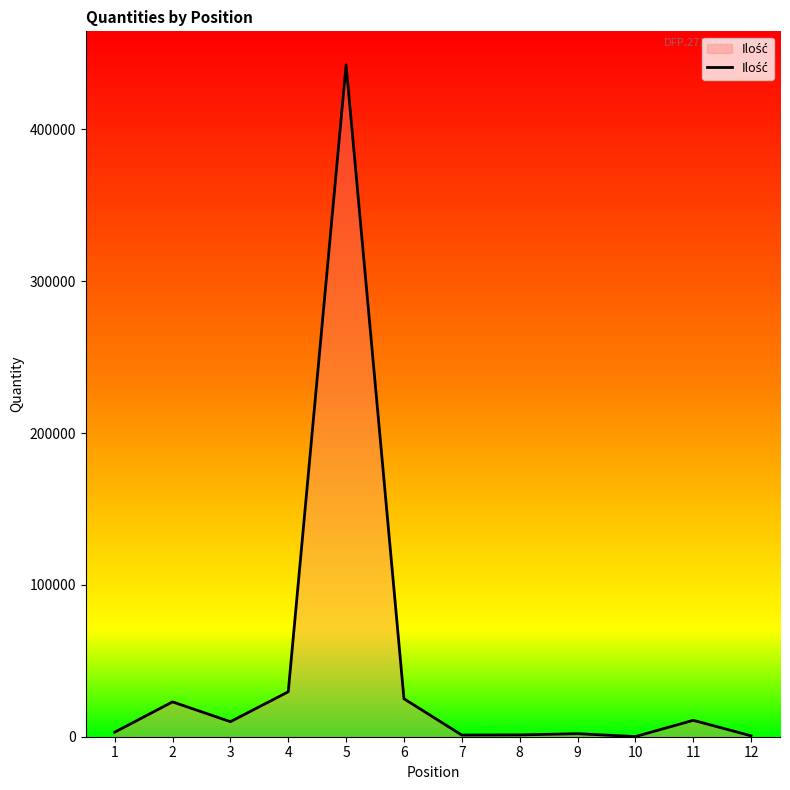

What is the greatest value displayed?

442400